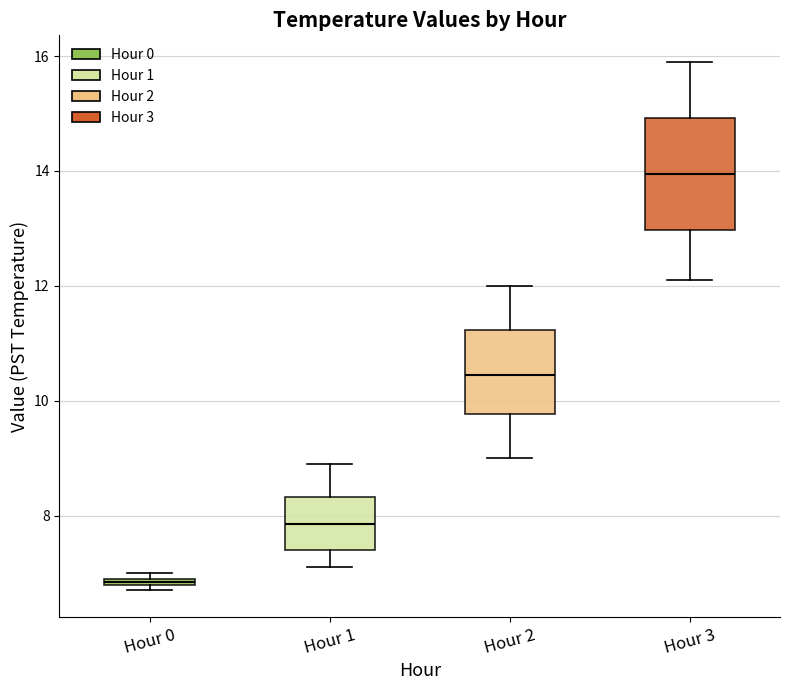

Comparing the boxes themselves (not the whiskers), which one is the tallest?

Hour 3